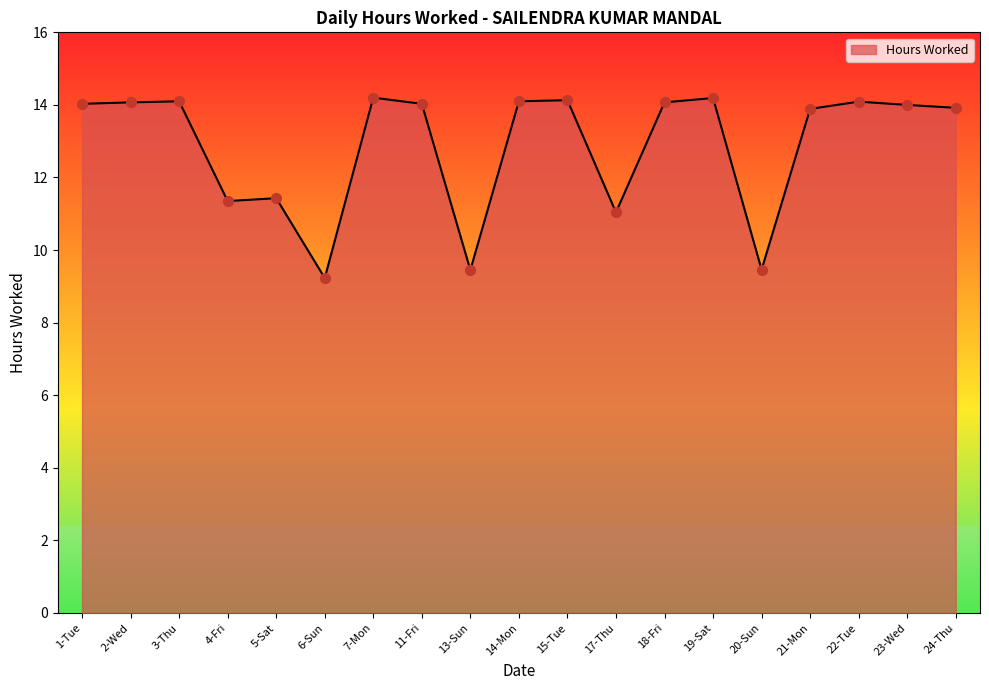

Between 2-Wed and 4-Fri, which is larger?

2-Wed